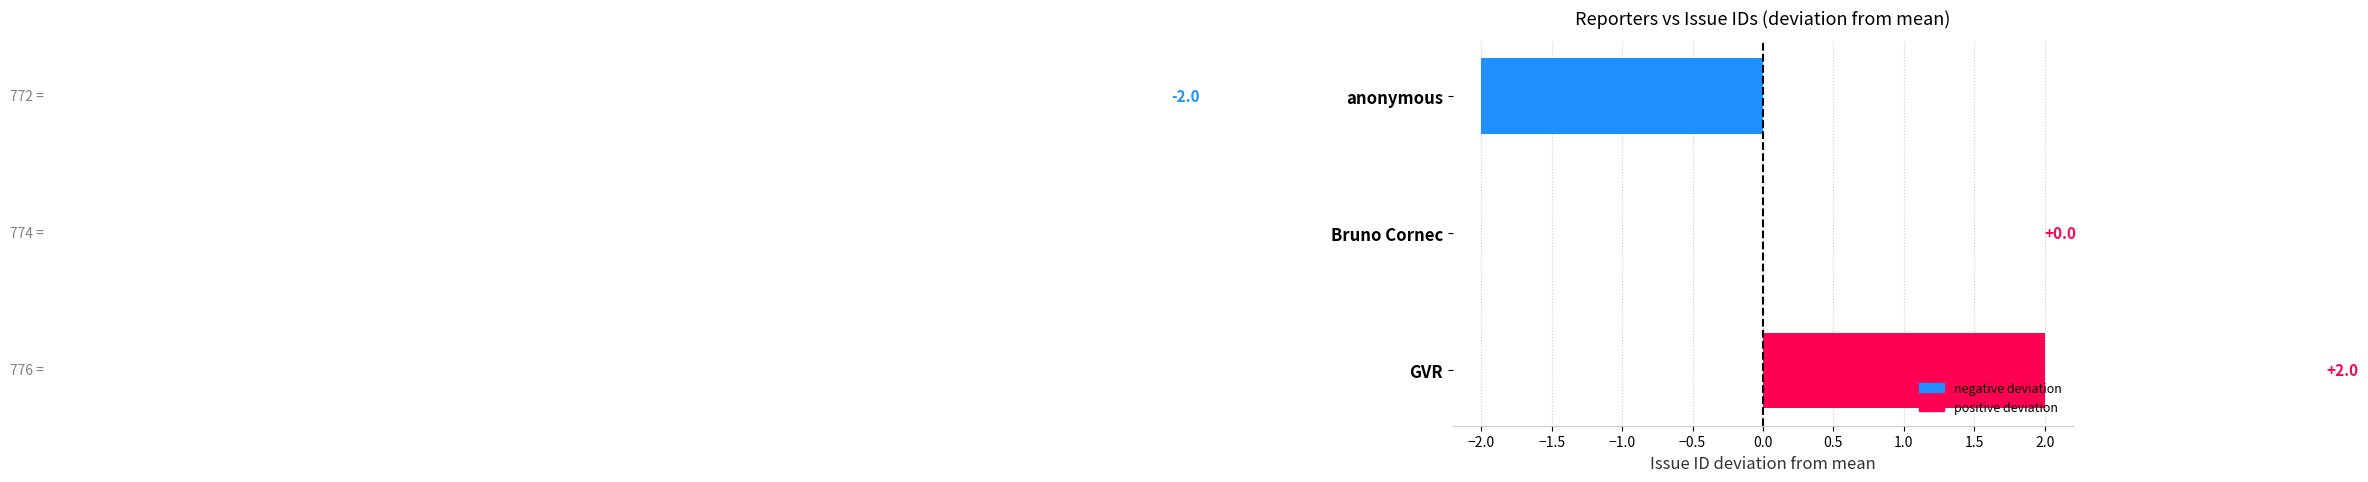

How many values are between -2 and 2?

3